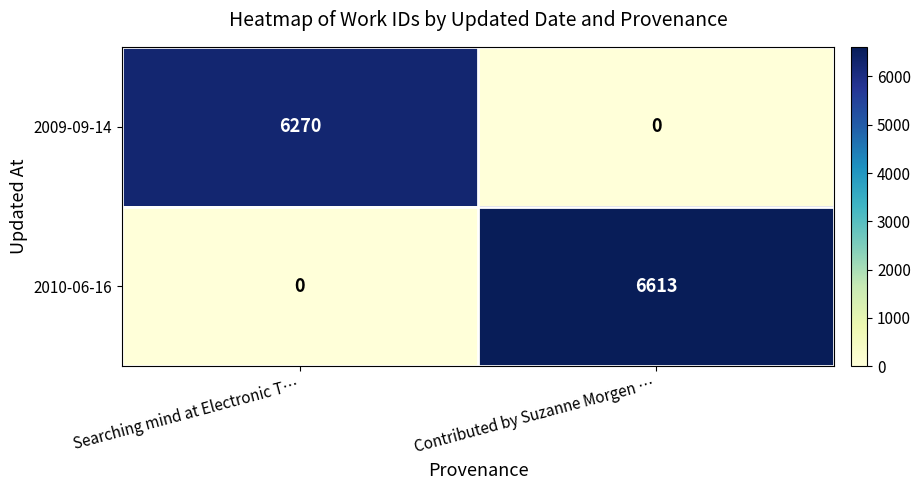

Is it true that 2010-06-16 equals 6613 at Contributed by Suzanne Morgen …?

True